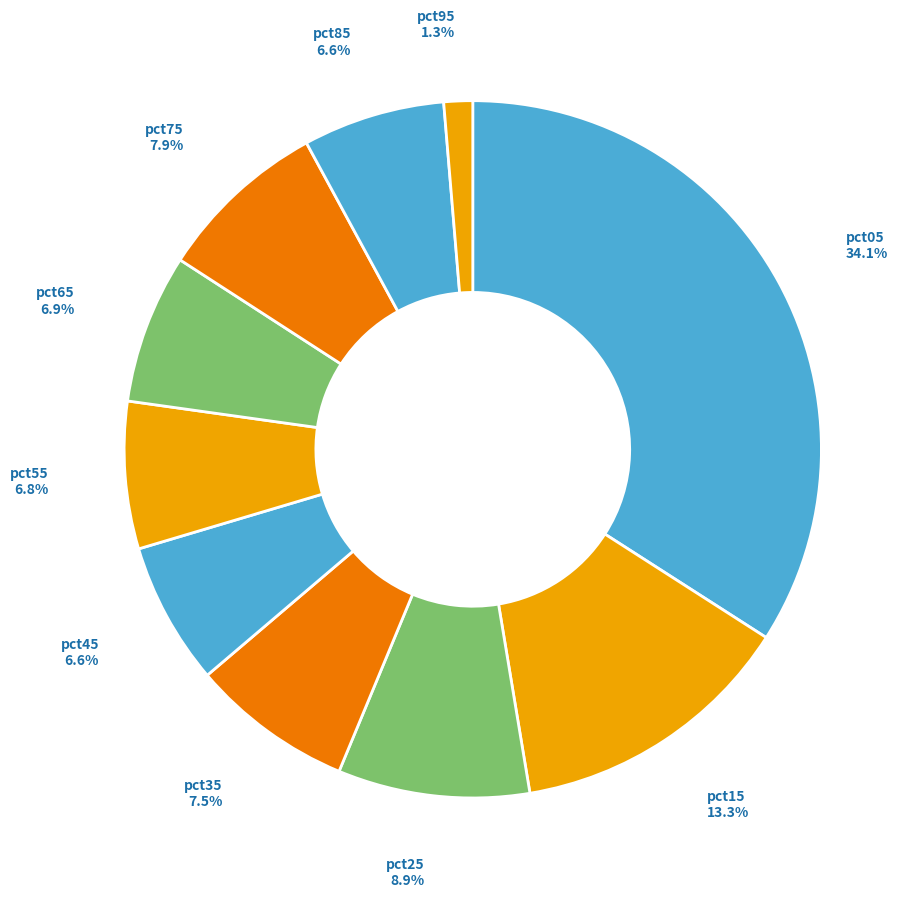

To the nearest percent, what is the combined percentage of pct35 and pct95?

9%